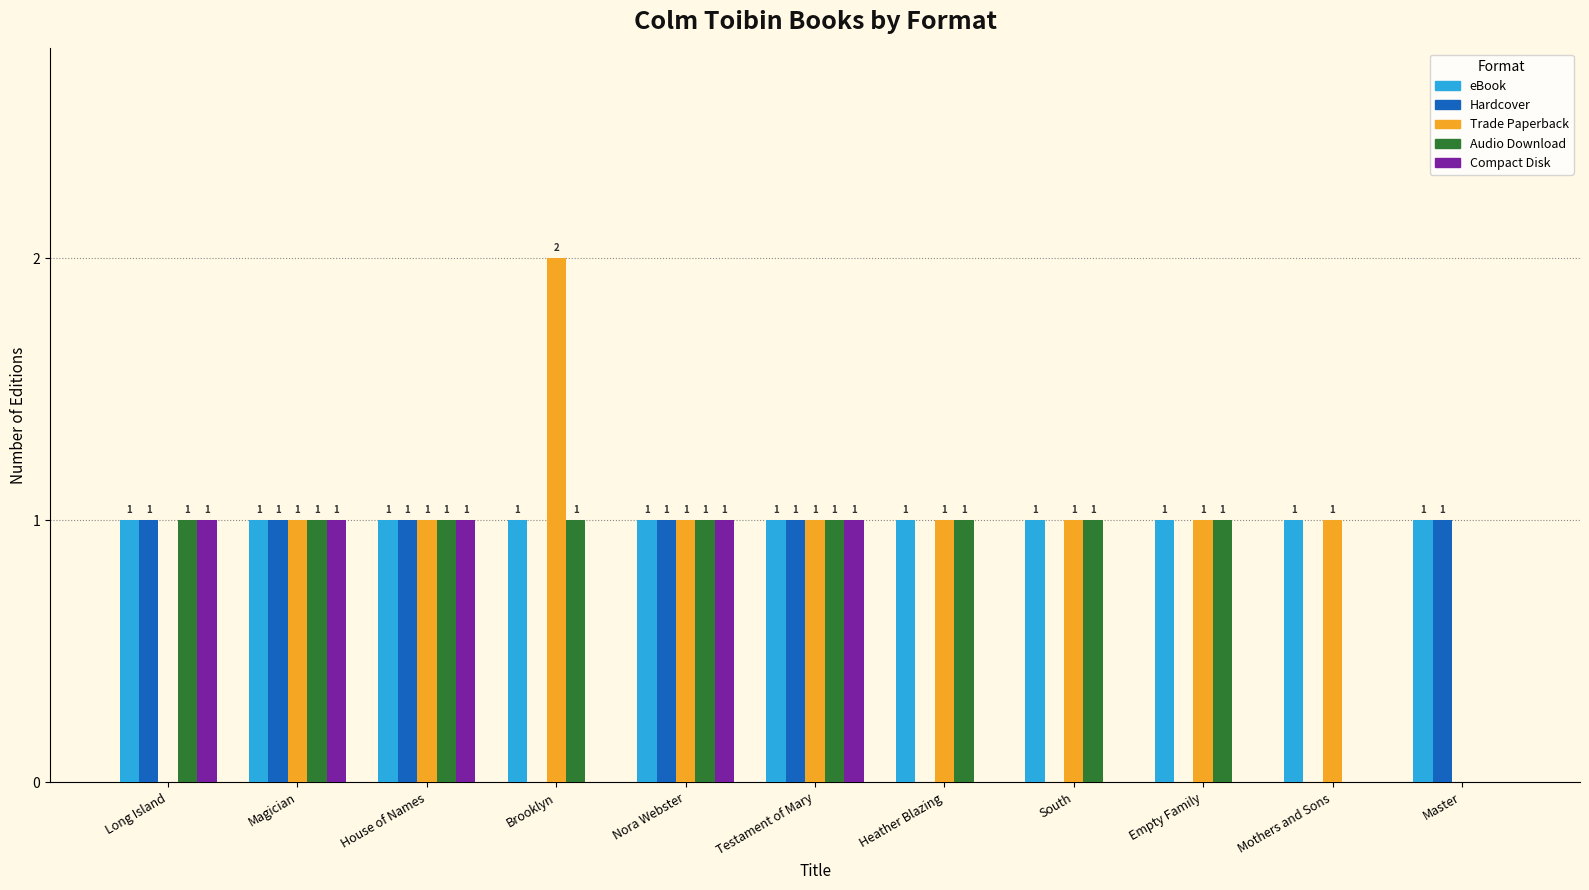

Is it true that Hardcover equals 0 at Empty Family?

True